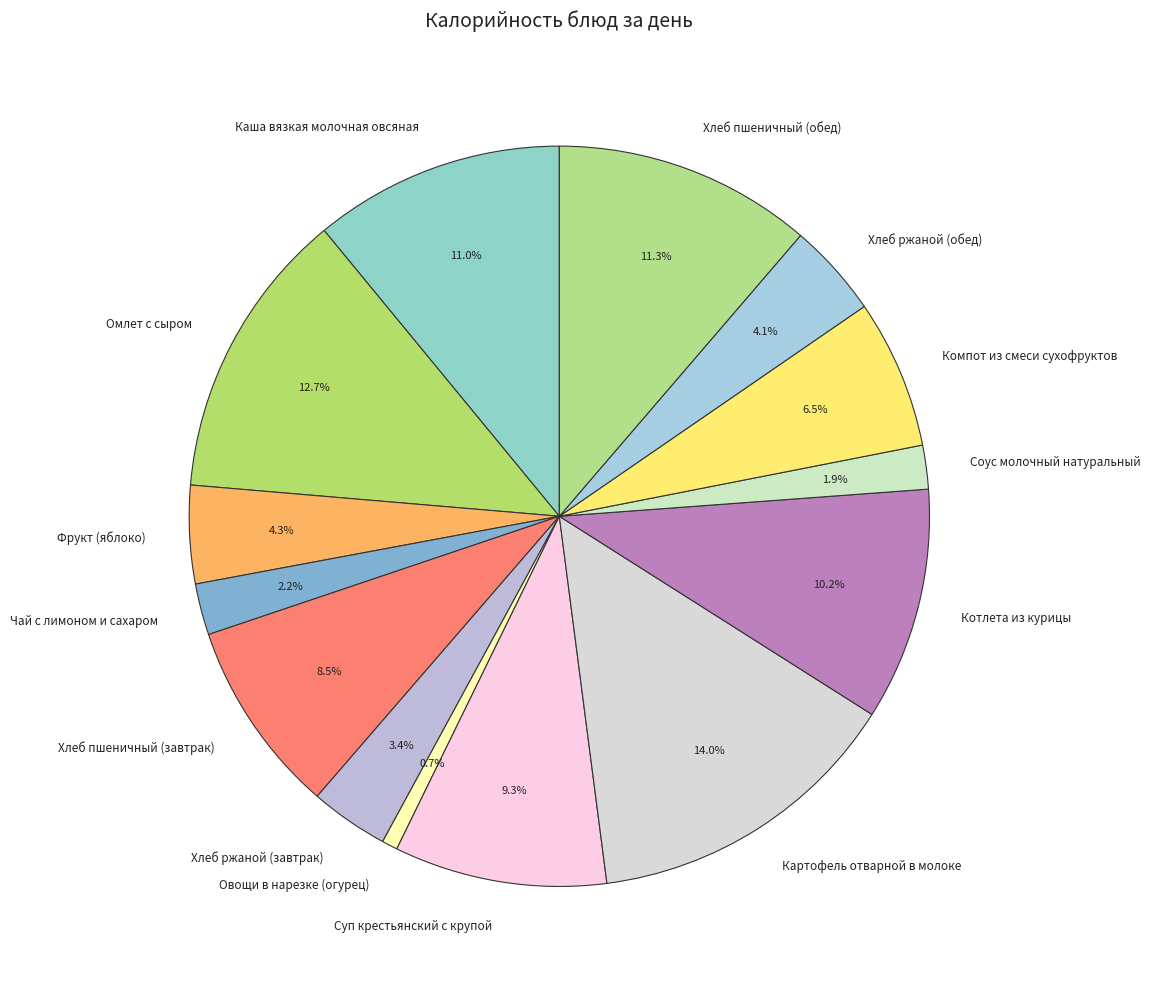

Which slice is the largest?

Картофель отварной в молоке